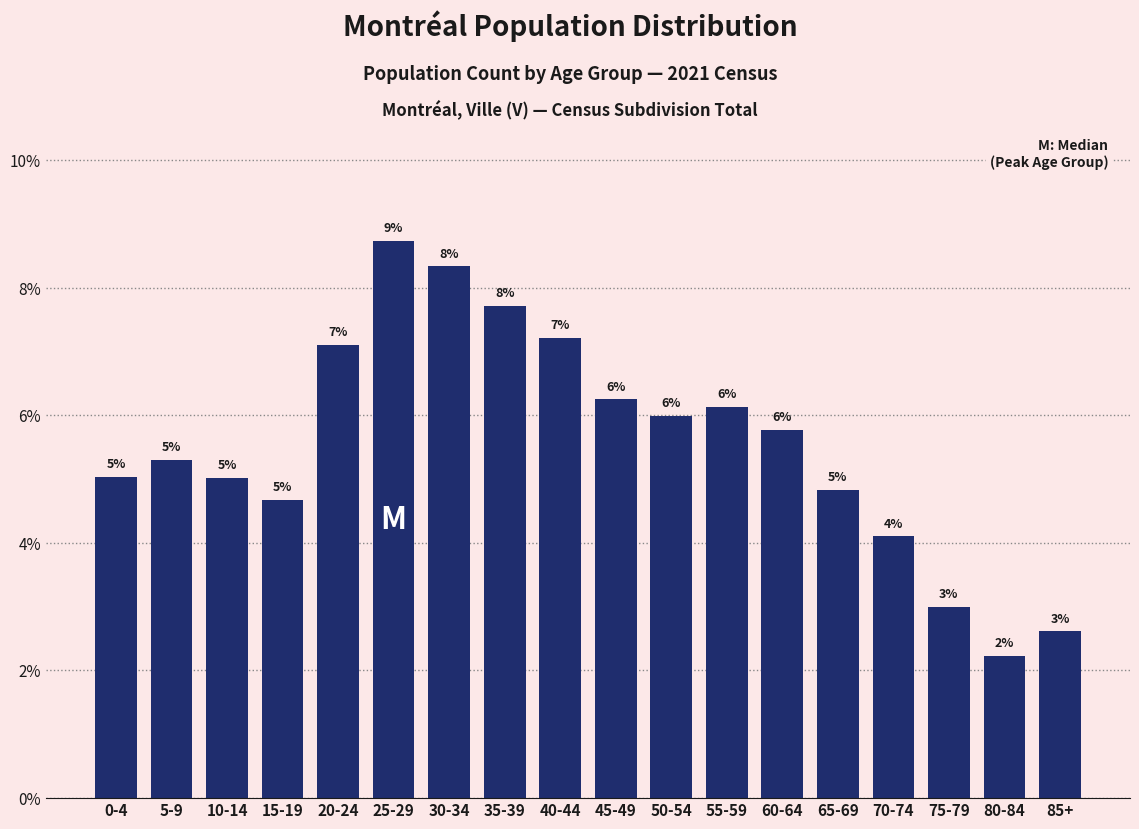

At which category does the chart reach its peak across all series?

25-29